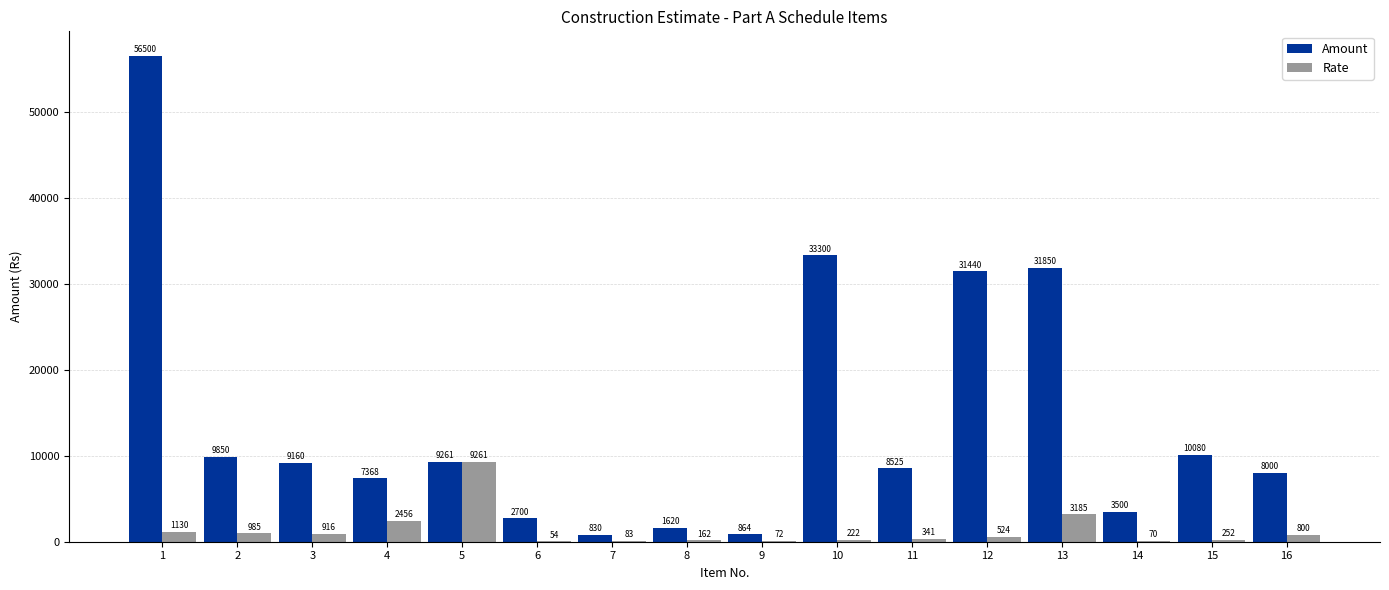

What is the maximum value shown in the chart?

56500